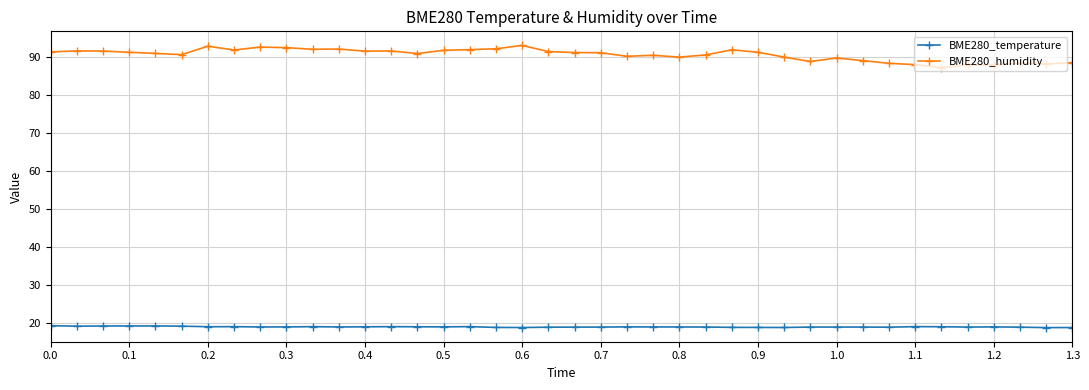

Rank the series by their maximum value, from lowest to highest.

BME280_temperature, BME280_humidity